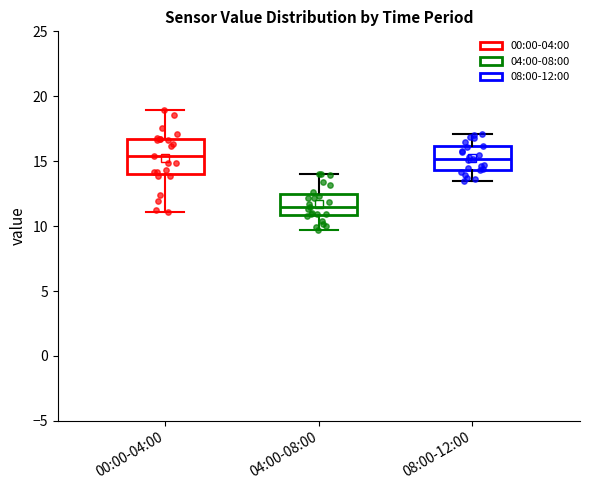

Reading left to right, read every box against the y-axis: the position of its median line, the range the box covers, and the ends of its whiskers. The values are not printed on the chart, so give them approximately, as read against the axis.

00:00-04:00: median 15.5, box 14.0 to 16.5, whiskers 11.0 to 19.0
04:00-08:00: median 11.5, box 11.0 to 12.5, whiskers 9.5 to 14.0
08:00-12:00: median 15.0, box 14.5 to 16.0, whiskers 13.5 to 17.0